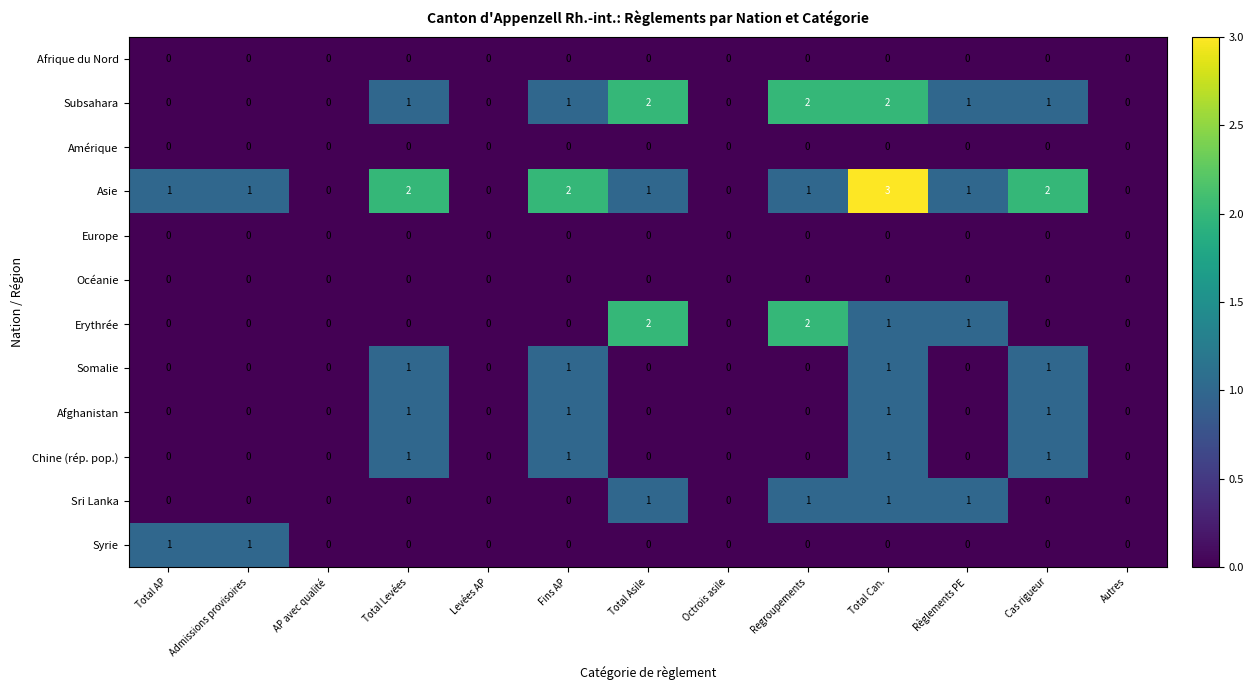

How many series are shown in this chart?

12